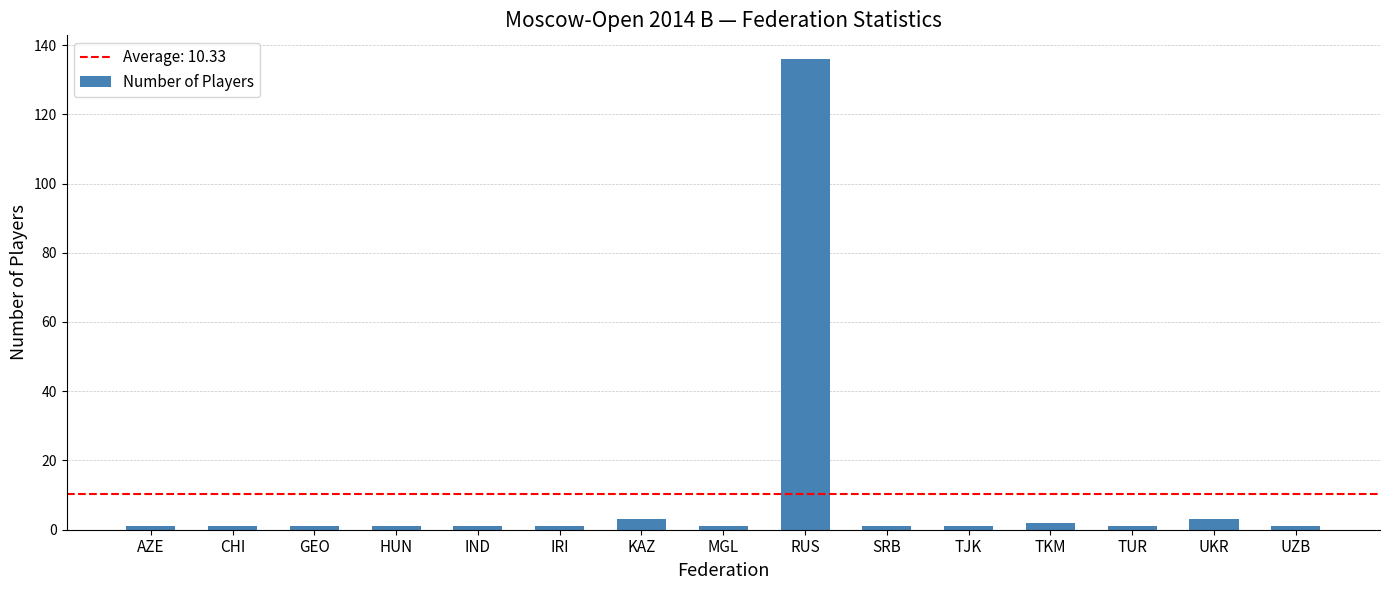

Reading left to right, transcribe all the data shown in this chart.

1	1	1	1	1	1	3	1	136	1	1	2	1	3	1